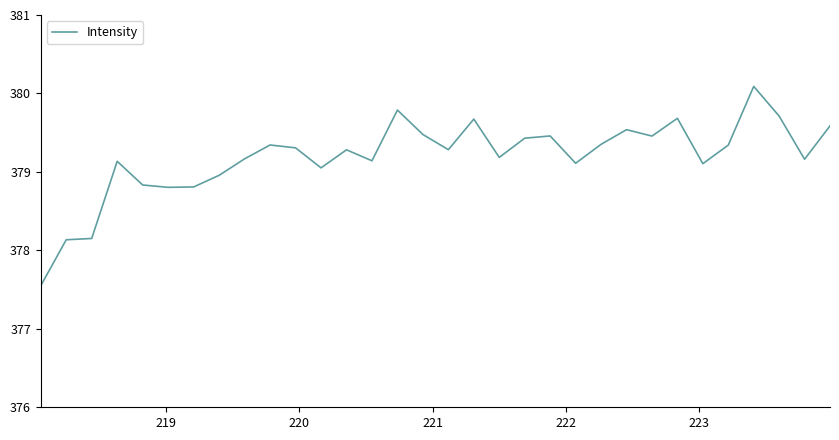

What is the maximum value shown in the chart?

380.1